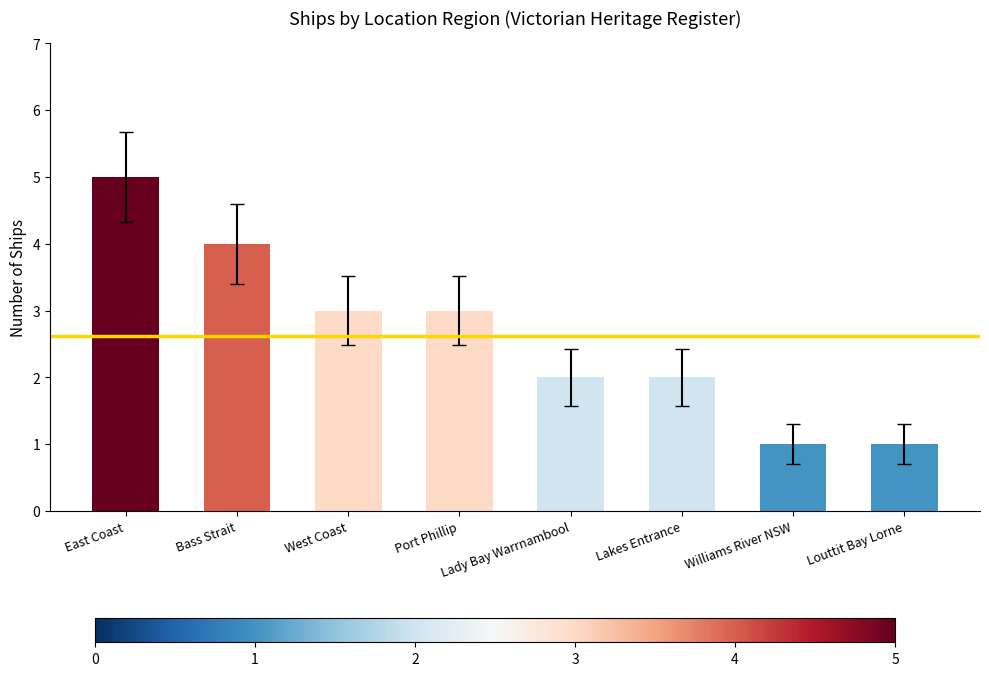

How many series are shown in this chart?

1